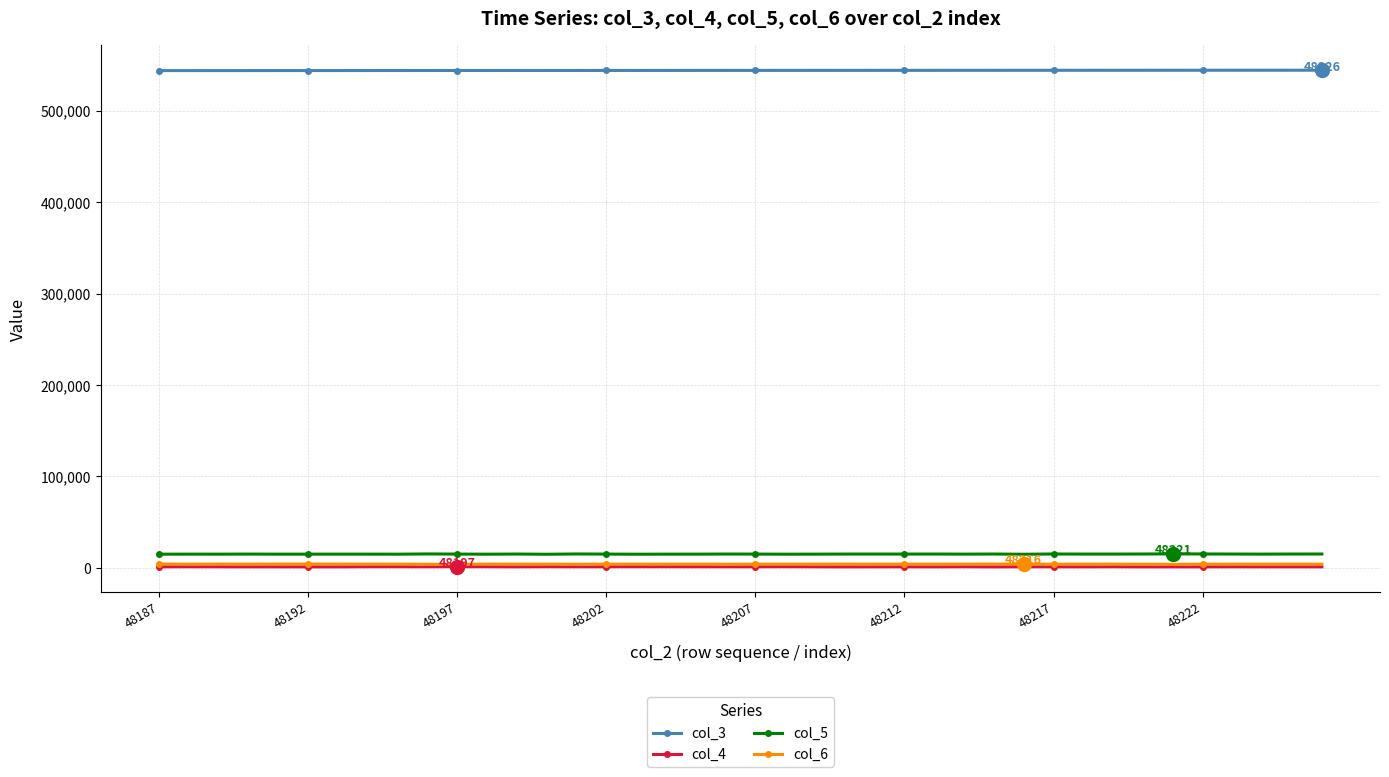

True or false: col_5 and col_4 cross at least once.

False